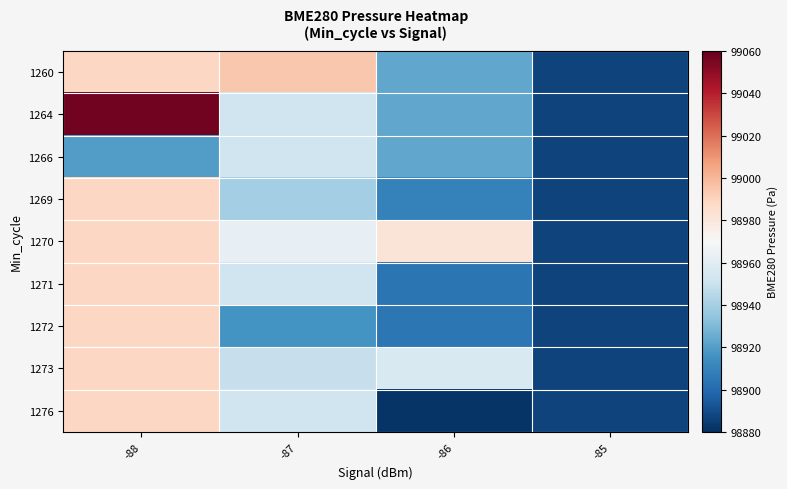

What is the minimum value shown in the chart?

98881.4